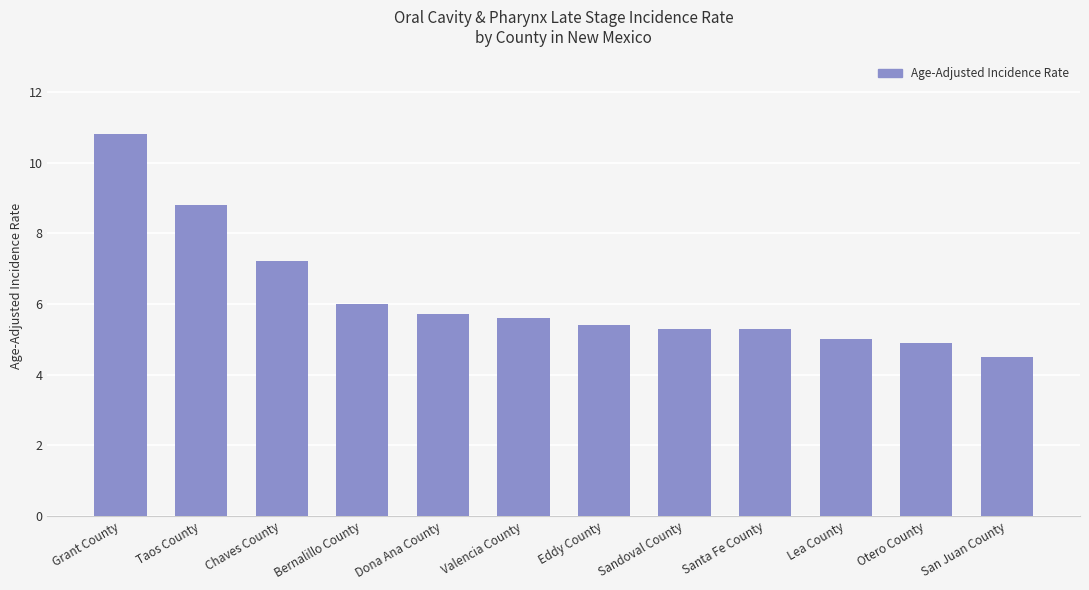

How many bars are there in total?

12